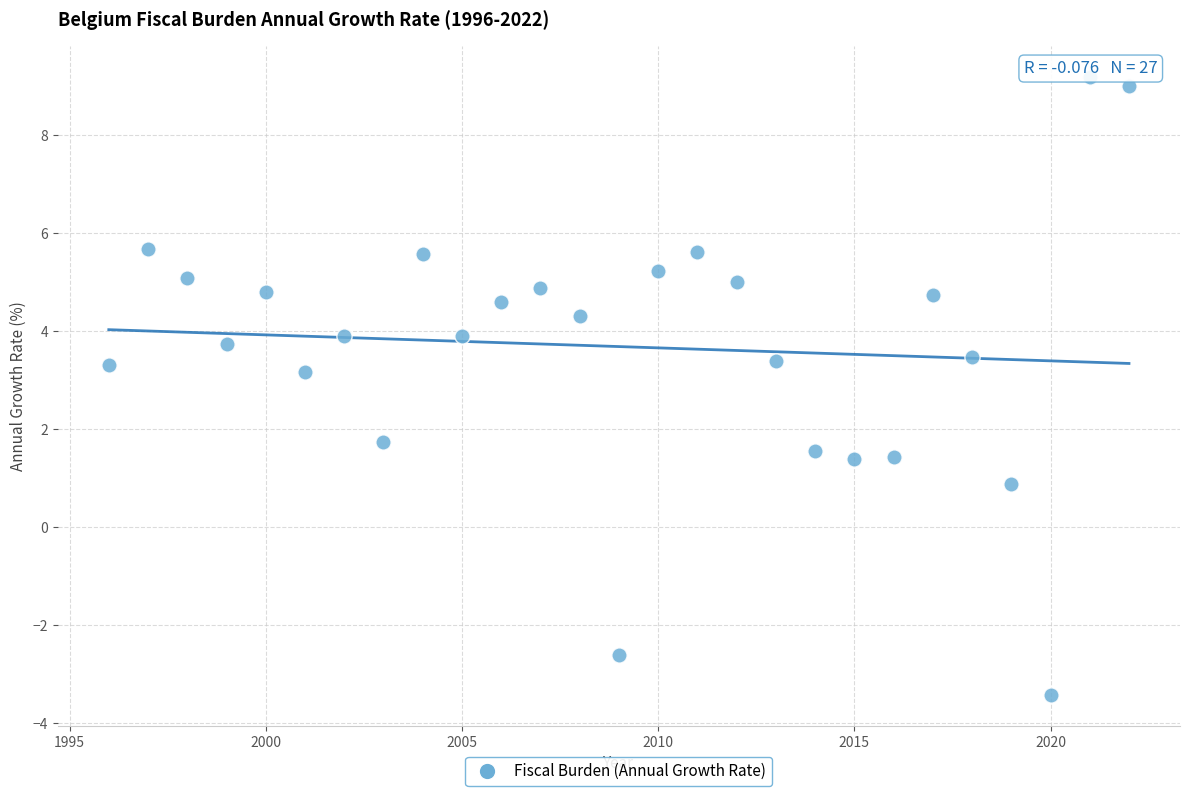

What is the range of Y values (max minus min)?

12.6